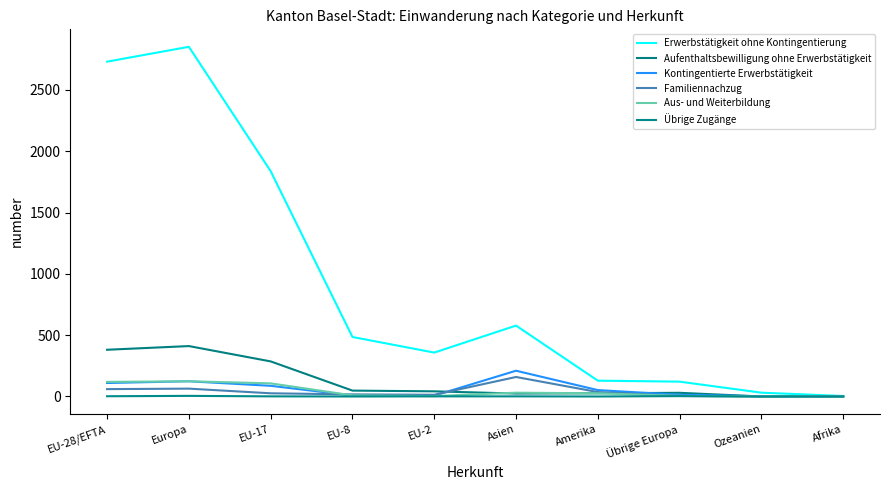

Does the chart have visible grid lines?

No